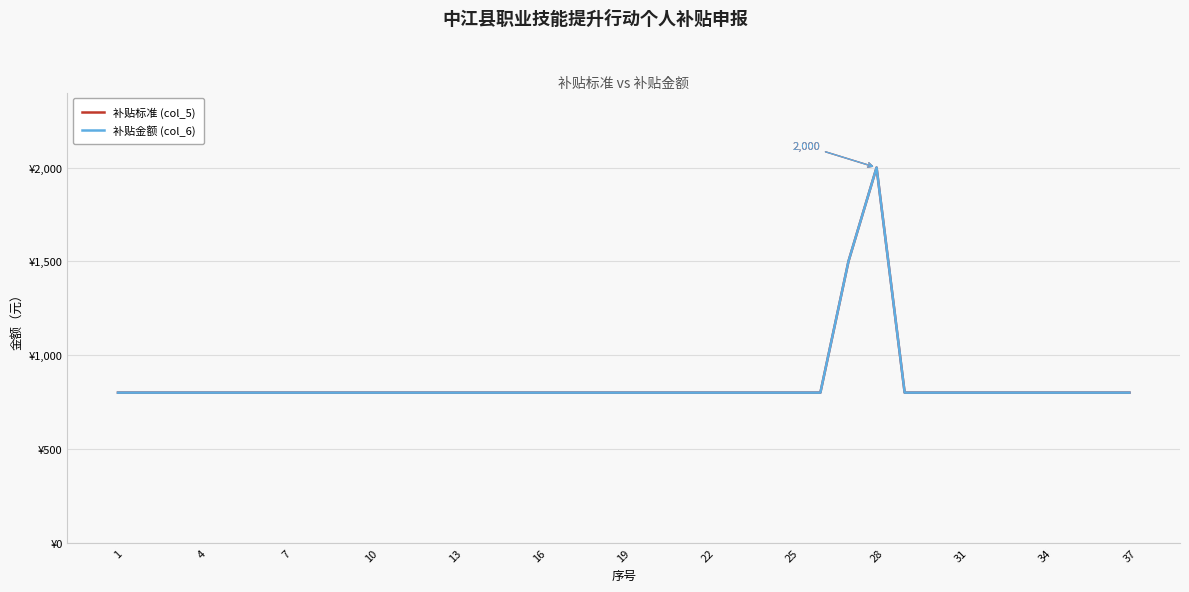

Rank the series by their maximum value, from highest to lowest.

补贴标准 (col_5), 补贴金额 (col_6)